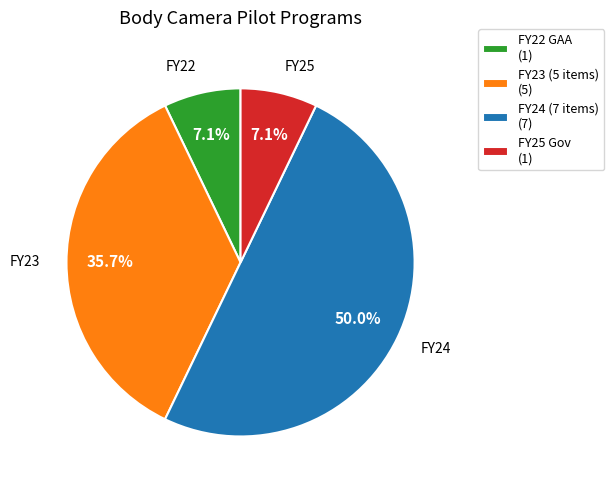

What is the majority slice?

FY24 (7 items) (7)